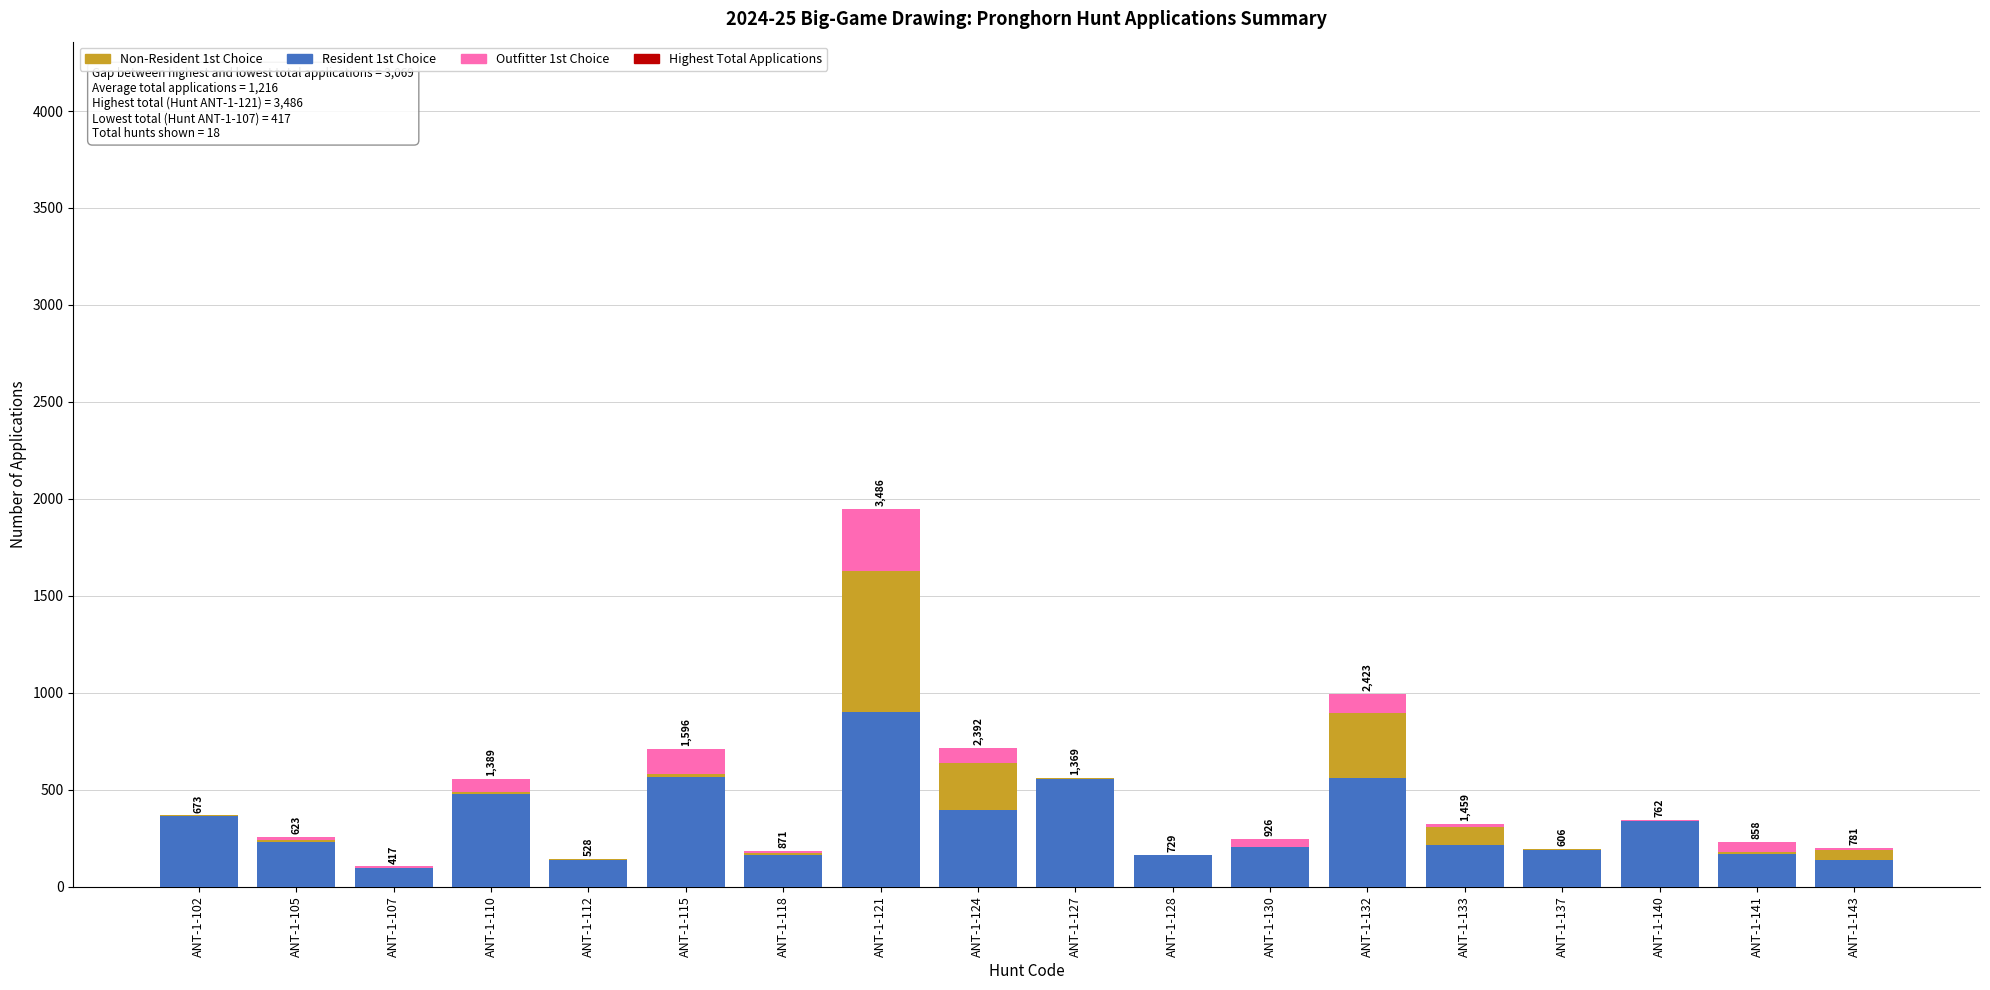

At which category is the sum across all series the highest?

ANT-1-121